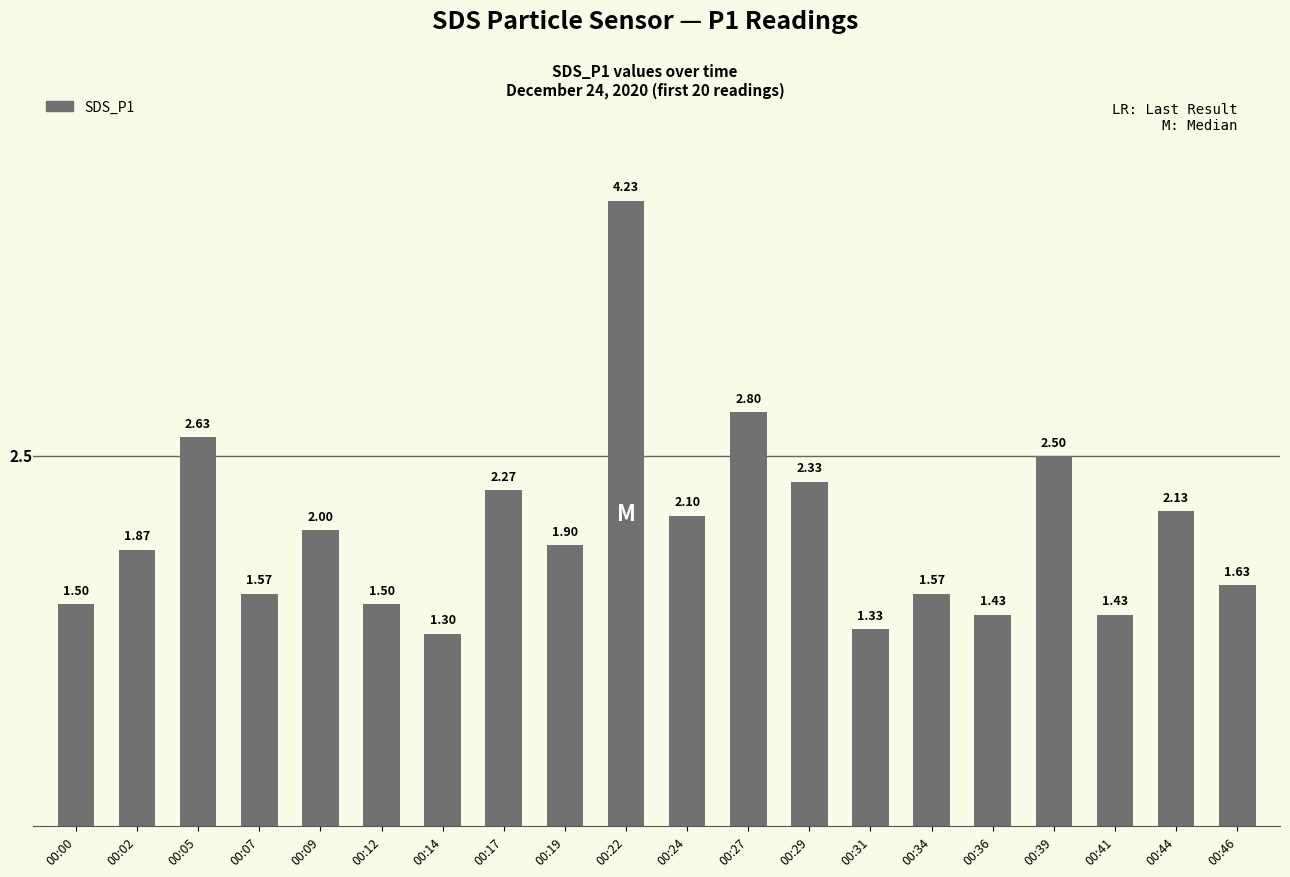

What is the change in value from 00:17 to 00:19?

-0.4